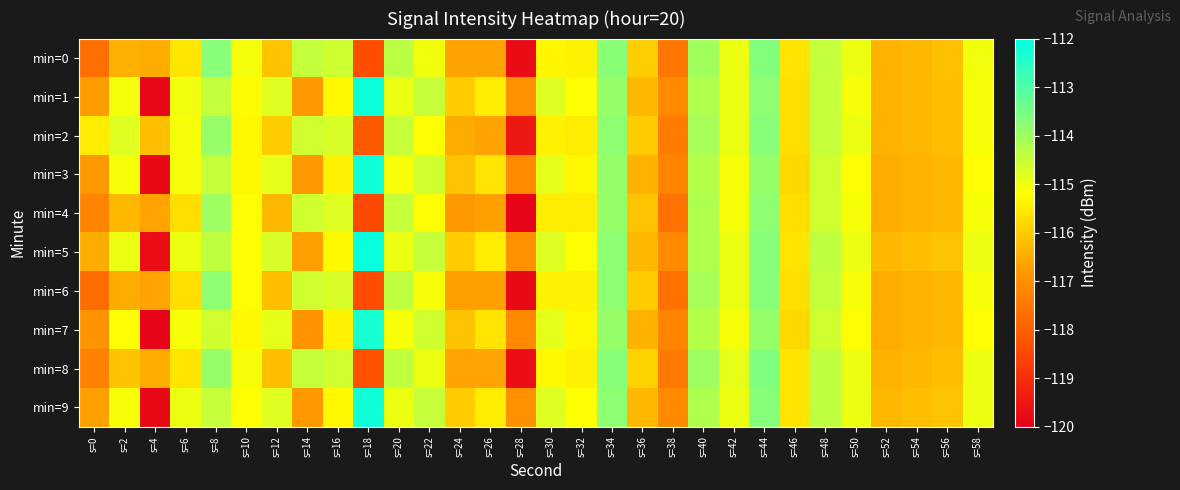

Between s=38 and s=34, which is larger?

s=34